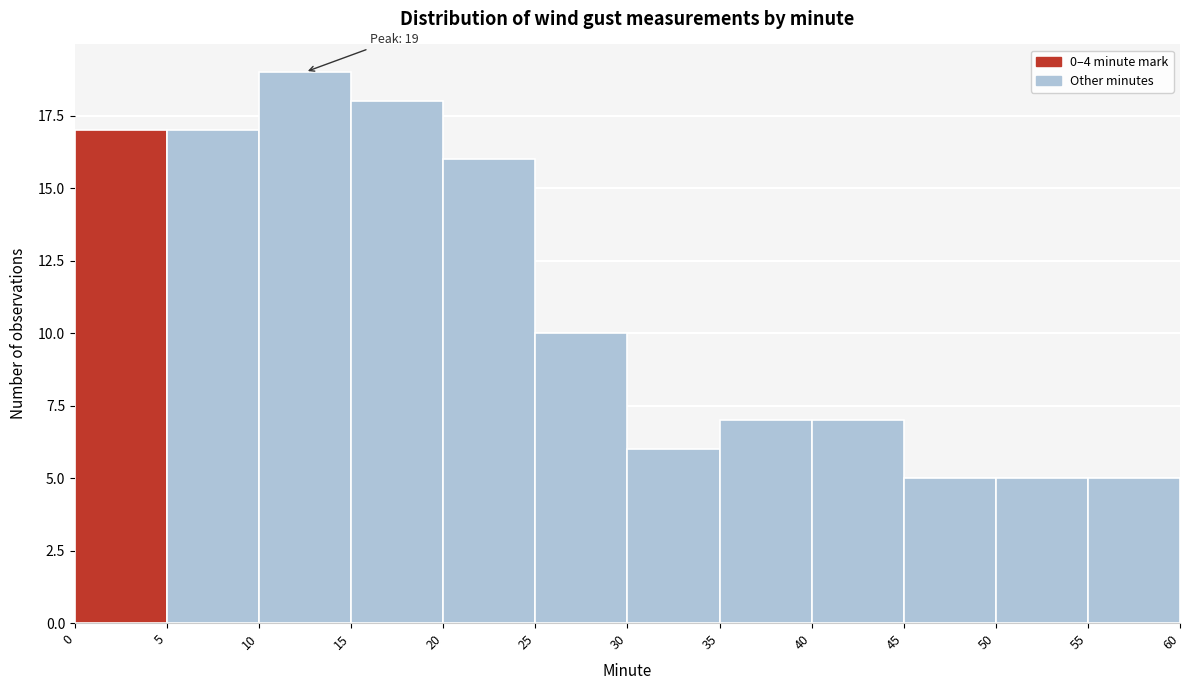

Over which range of the x-axis is the bar tallest?

10 to 15